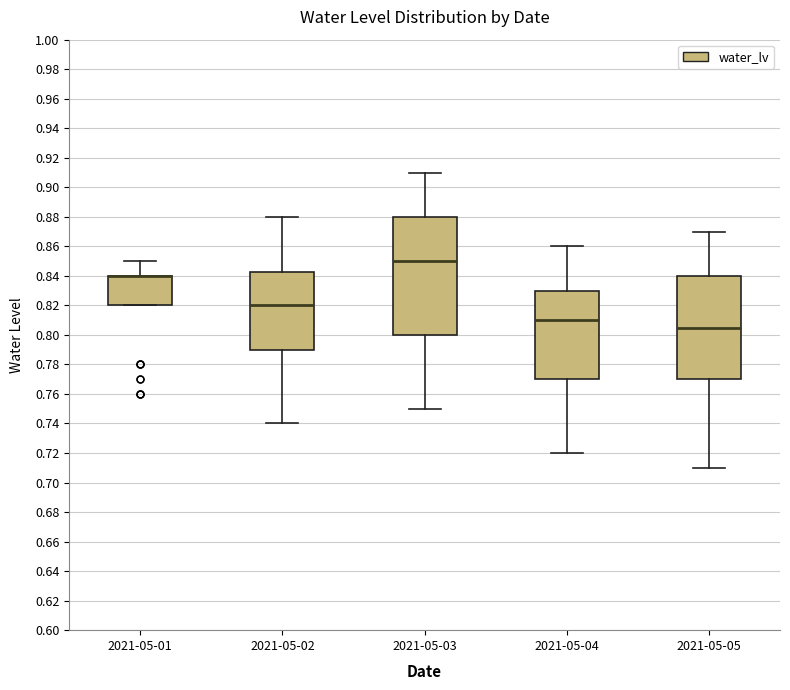

Which box is the tallest, from its lower edge to its upper edge?

2021-05-03